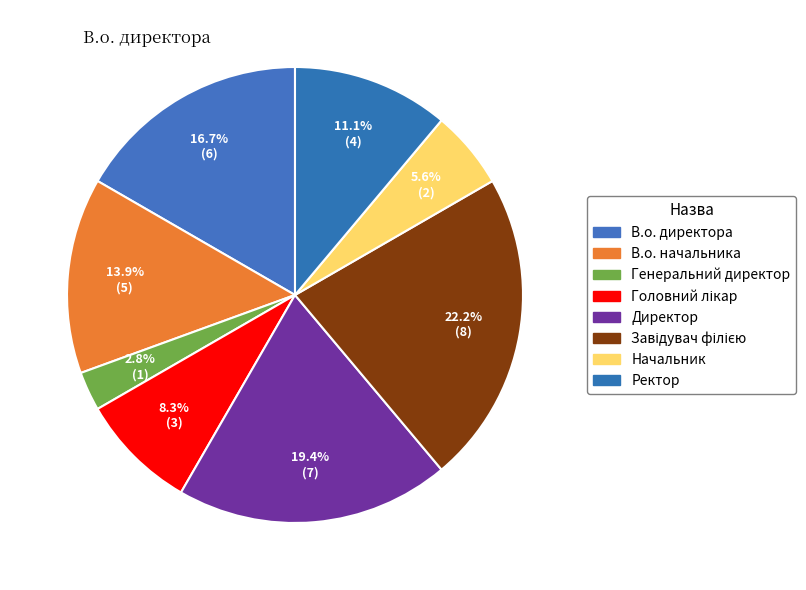

Which category has the biggest portion of the pie?

Завідувач філією